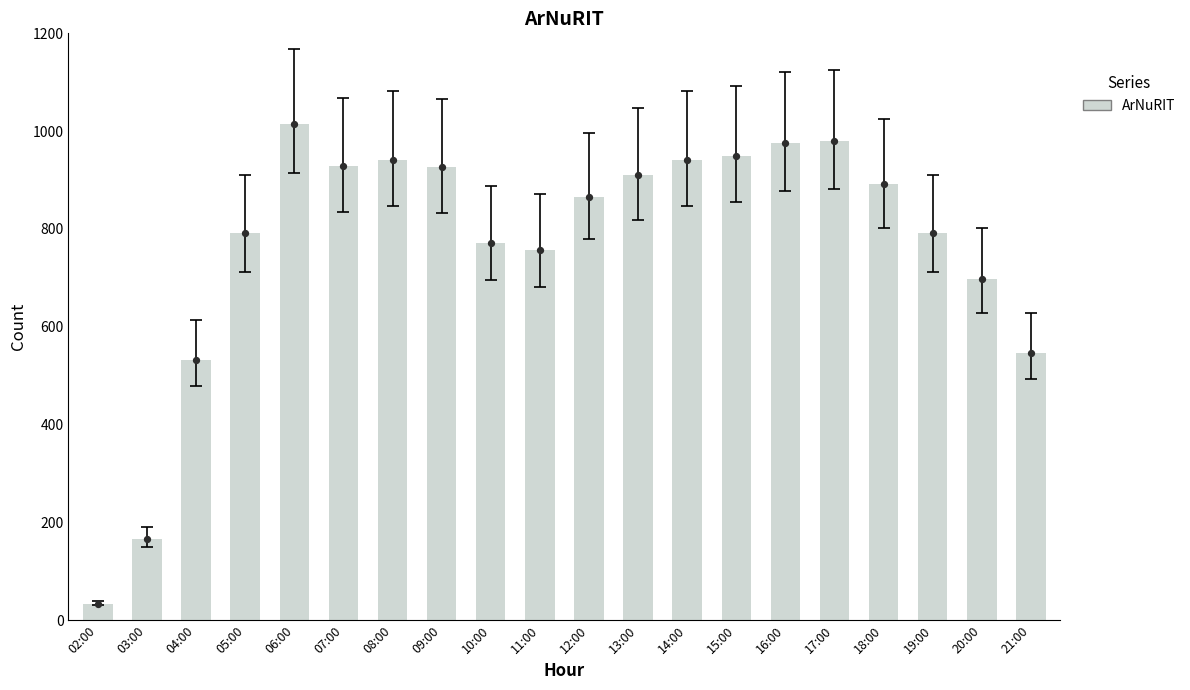

What is the ratio of the value at 16:00 to the value at 06:00?

1.0